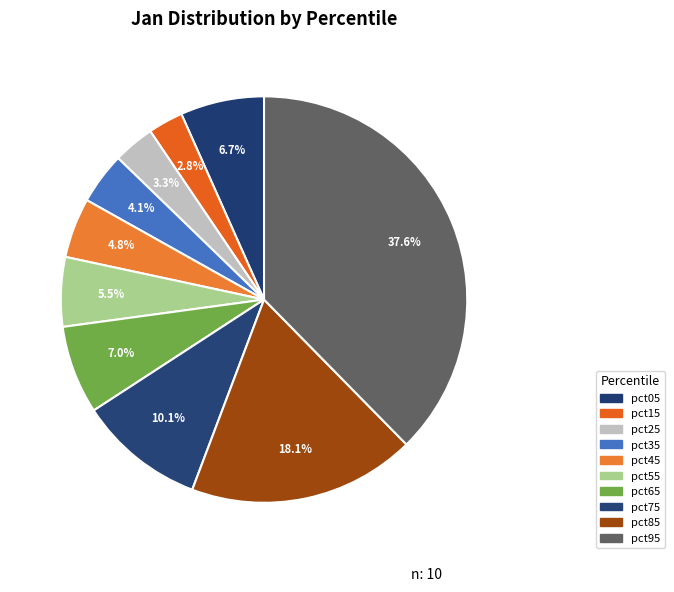

Which slice is the smallest?

pct15